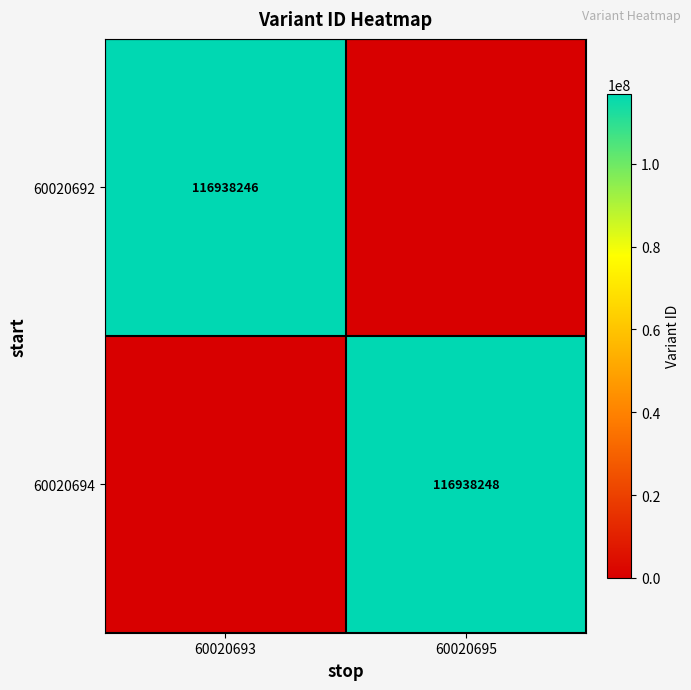

At which category does the chart reach its minimum across all series?

60020695